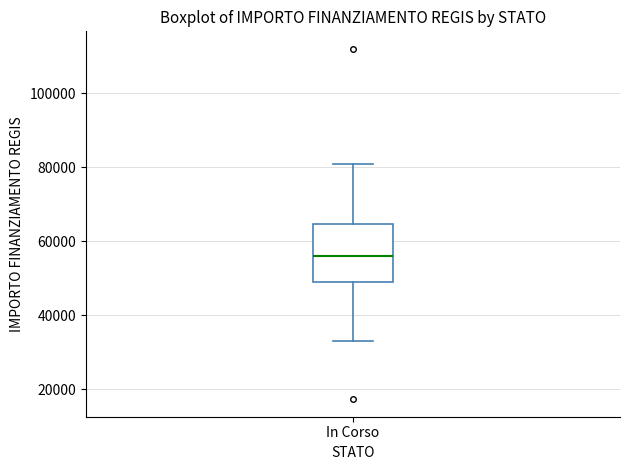

Transcribe this box plot: give where the median line is, the range the box spans, and where the two whiskers end, as read against the y-axis. The values are not printed on the chart, so give them approximately, as read against the axis.

median 56000, box 50000 to 64000, whiskers 32000 to 80000